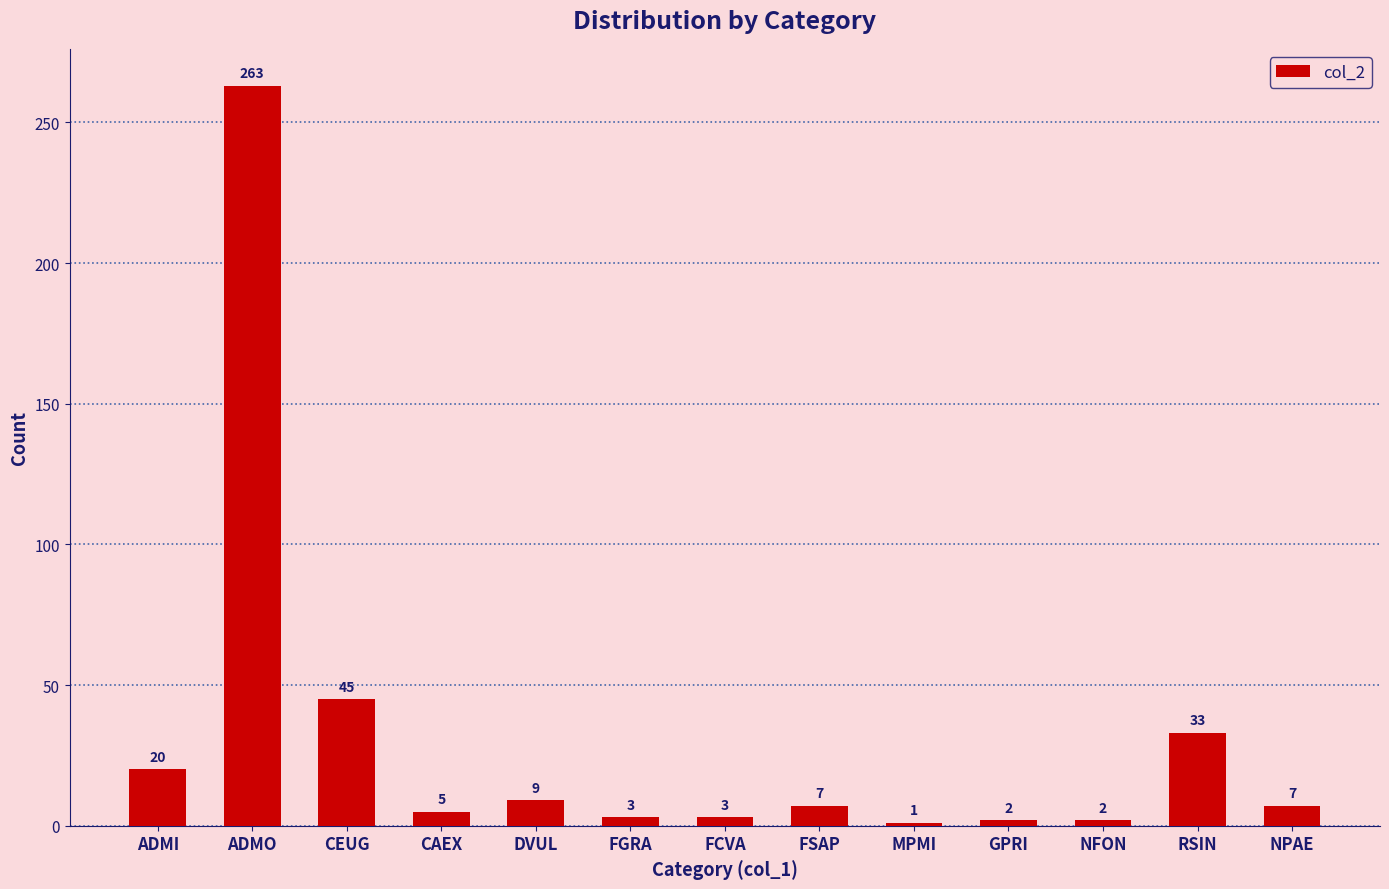

Which category has the highest value across all series?

ADMO